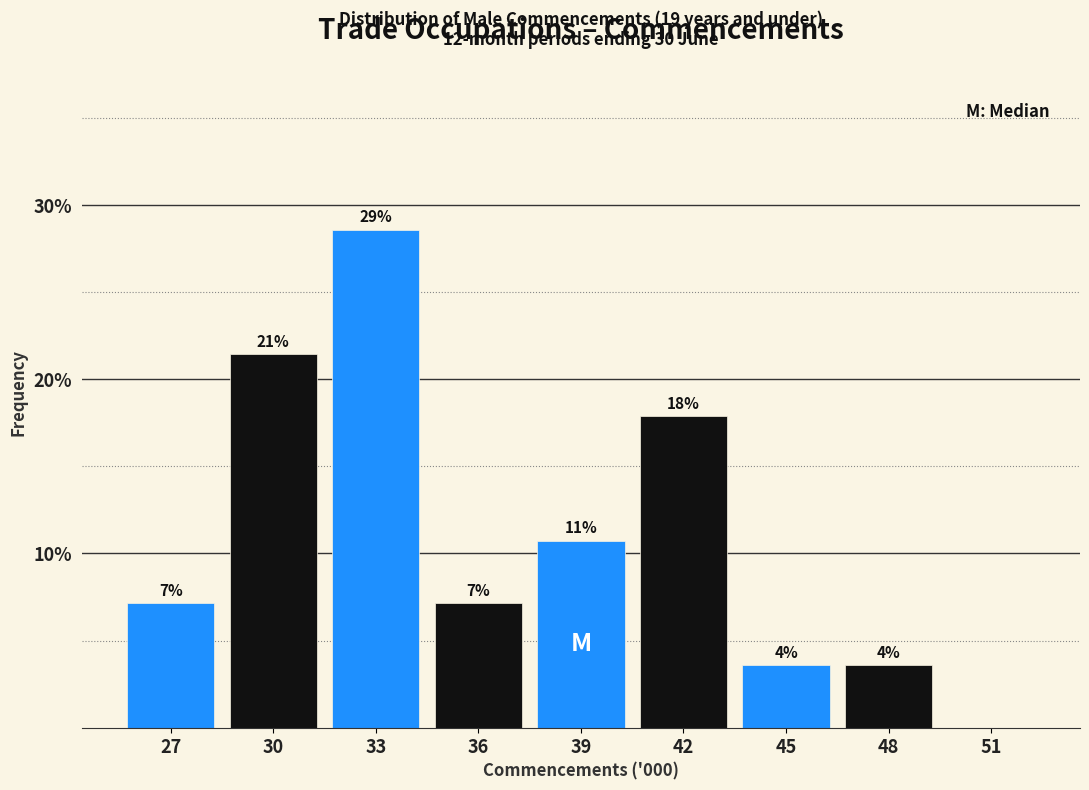

Are the bars horizontal?

No